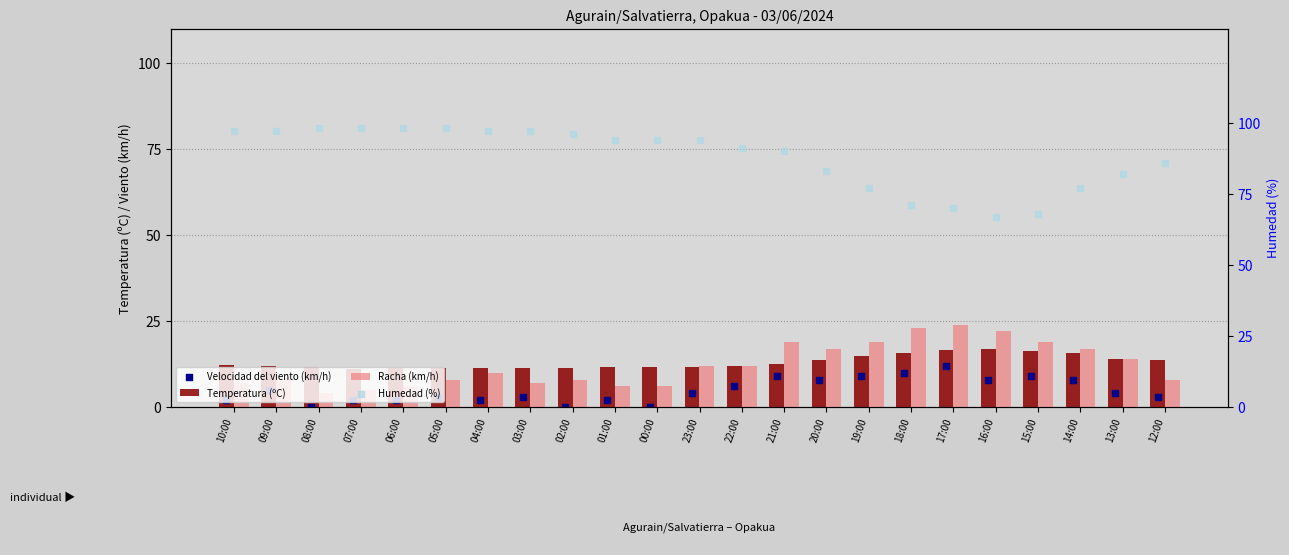

What are all the series names shown in the legend?

Temperatura (ºC), Racha (km/h), Velocidad del viento (km/h), Humedad (%)